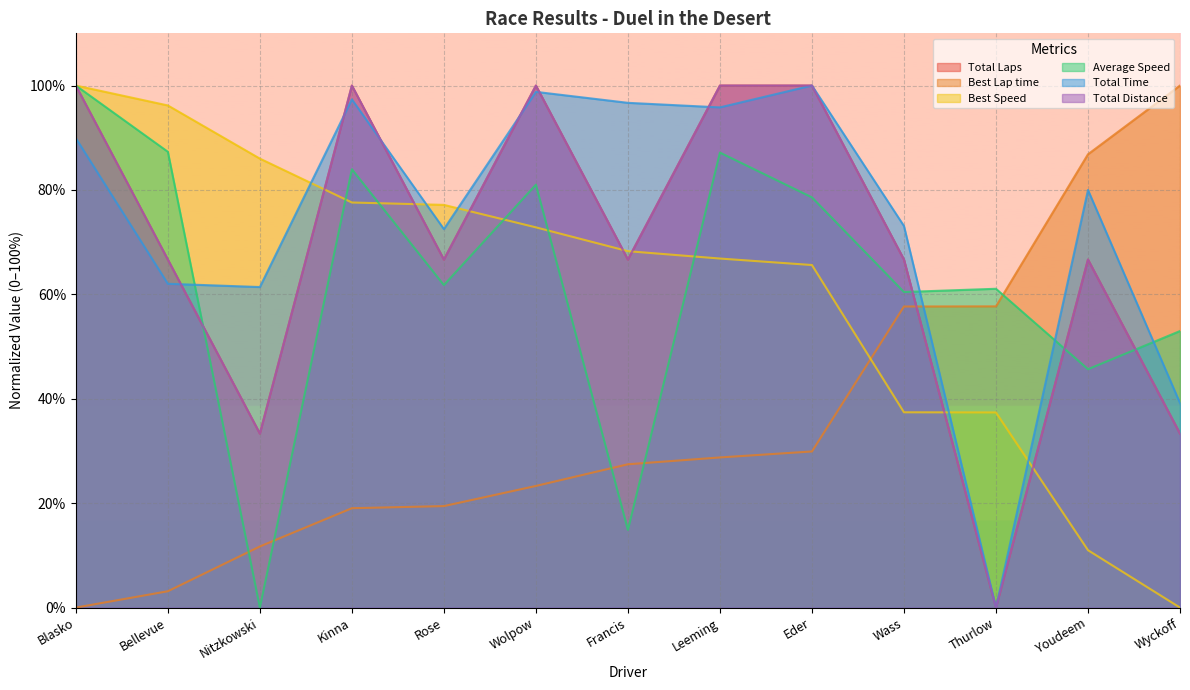

What is the difference between the second highest and second lowest values in the Average Speed series?

72.4